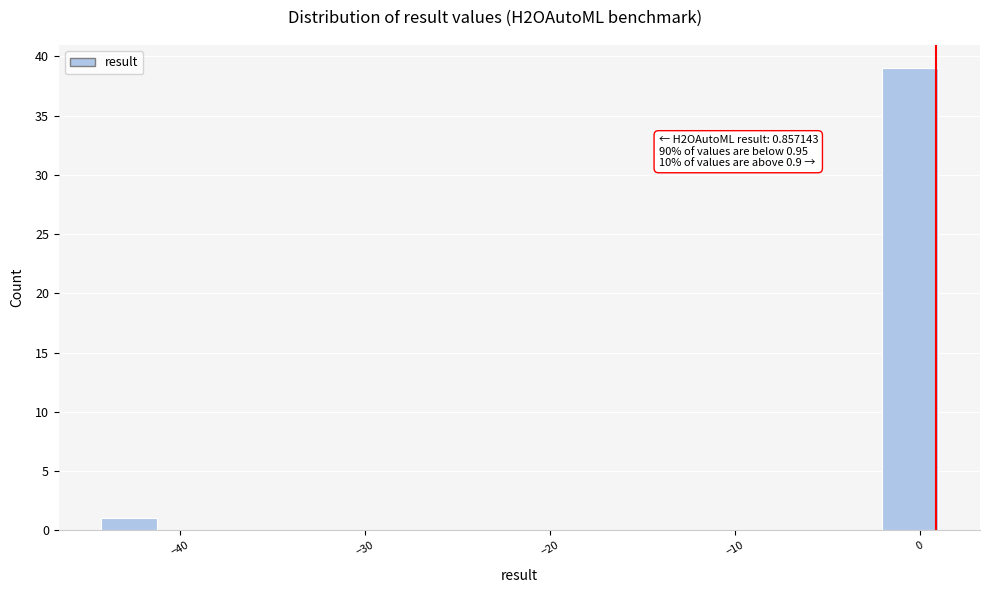

Read against the x-axis, roughly where is the centre of the tallest bar?

-1